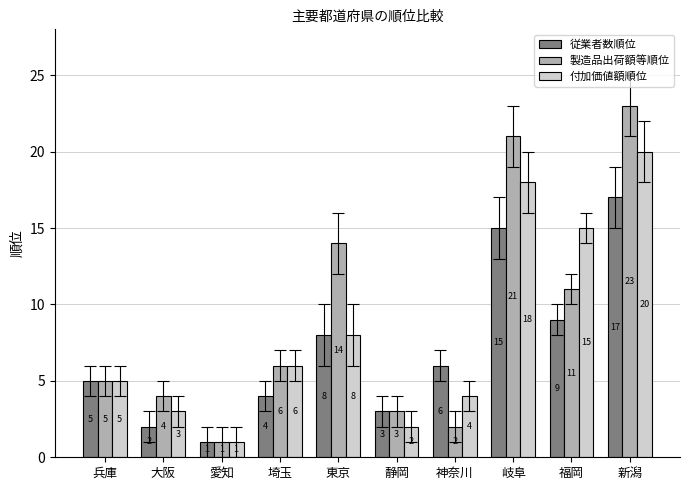

What are all the series names shown in the legend?

従業者数順位, 製造品出荷額等順位, 付加価値額順位